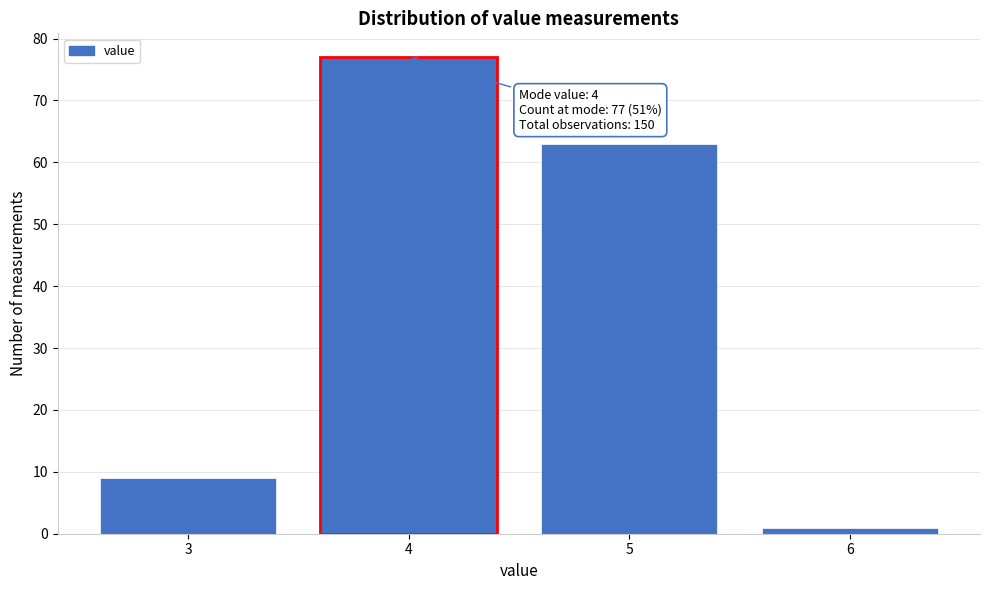

Which range on the x-axis has the tallest bar?

3.5 to 4.5